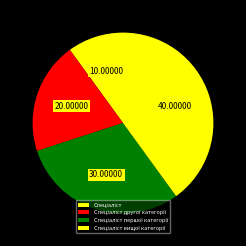

To the nearest percent, what percentage of the pie is Спеціаліст?

10%